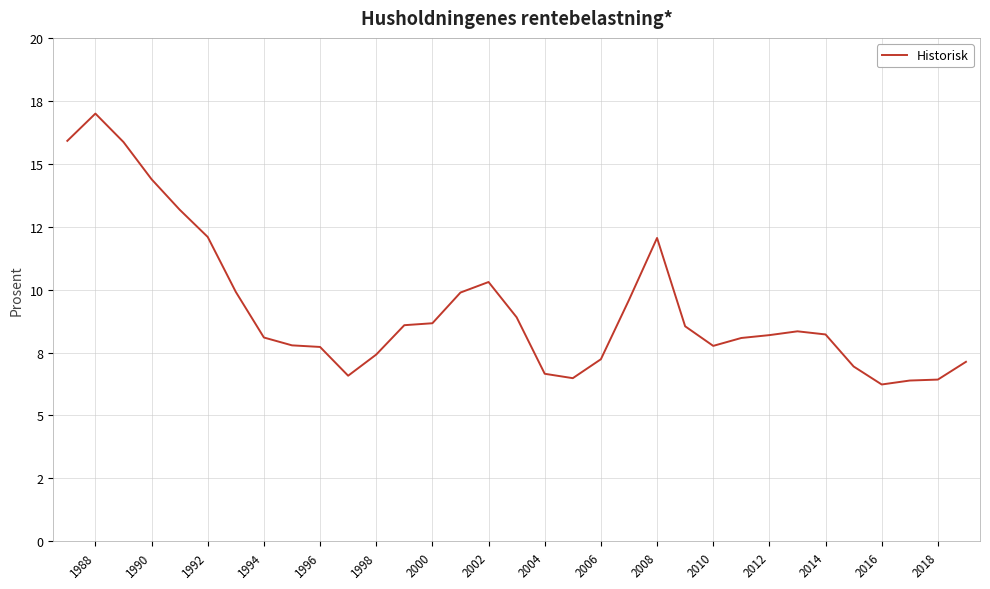

At which category does the data reach its first local peak?

1988